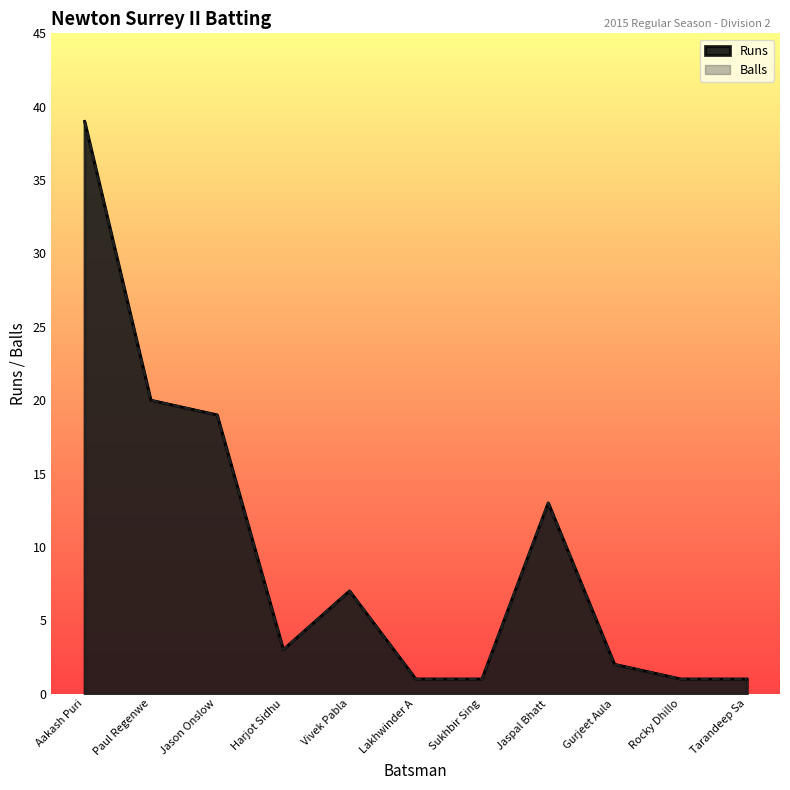

What is the difference between the maximum and second lowest values in the Runs series?

38